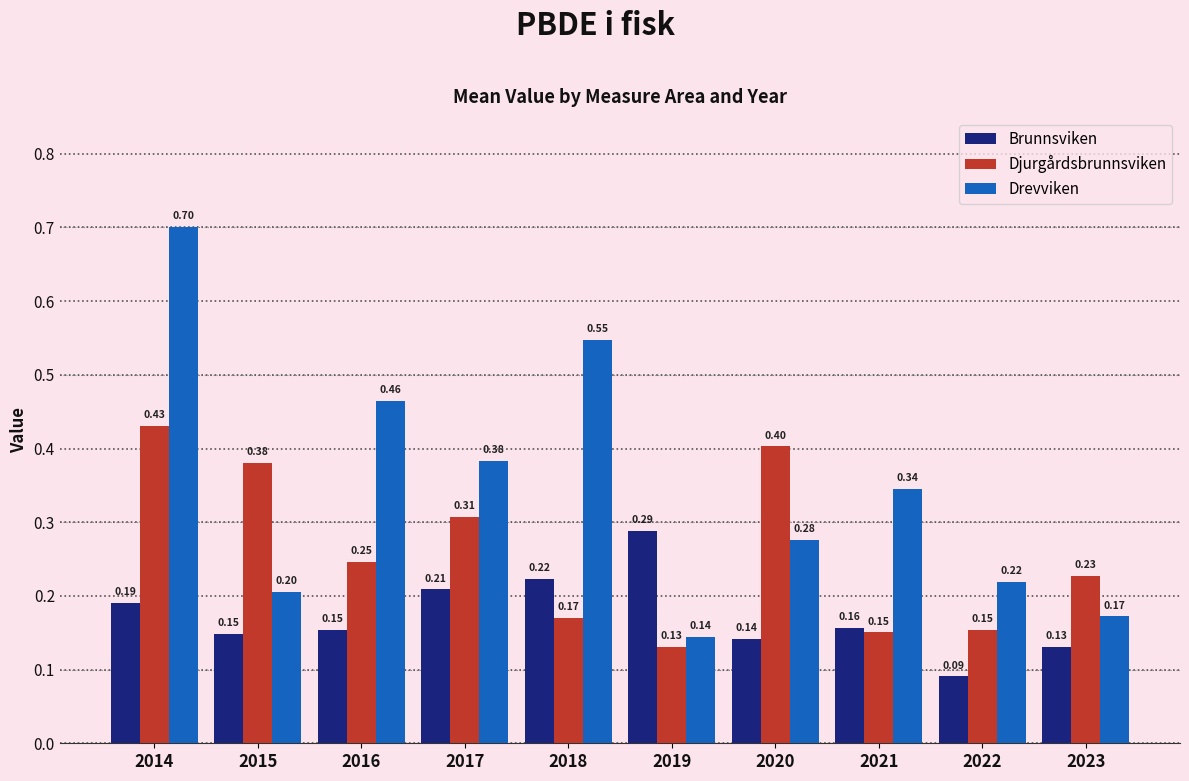

Are the bars grouped side by side (vs. stacked)?

Yes